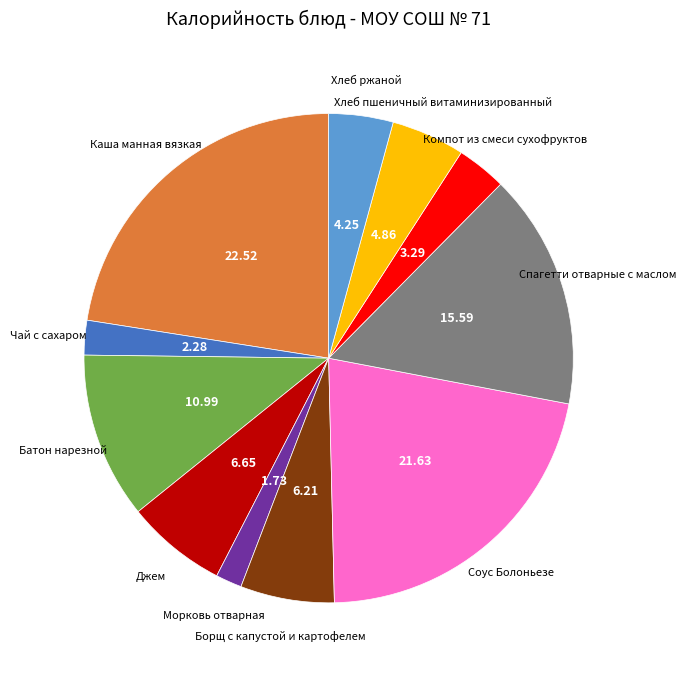

How many slices are in this pie chart?

11